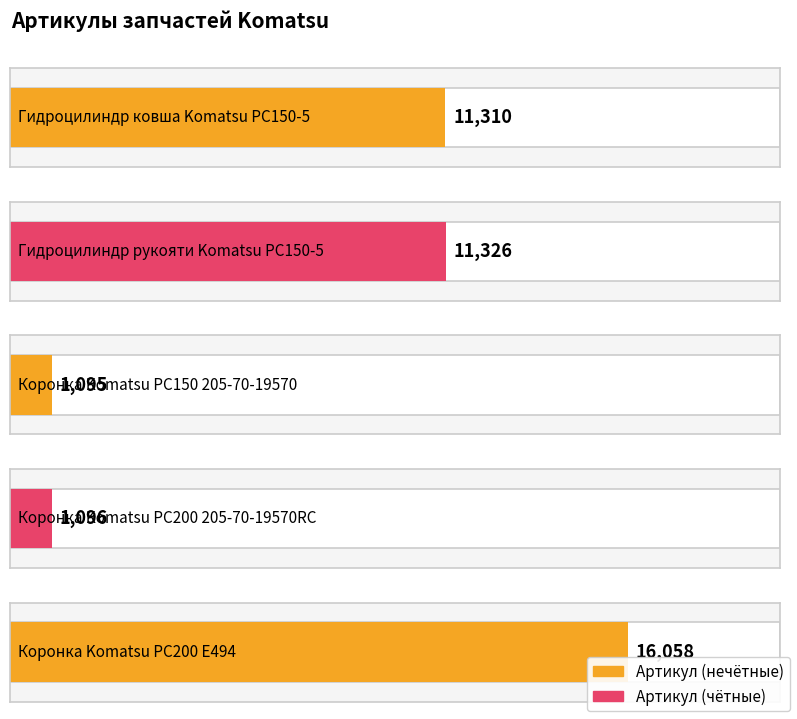

What is the approximate value at Гидроцилиндр рукояти Komatsu PC150-5, to the nearest 50?

11350